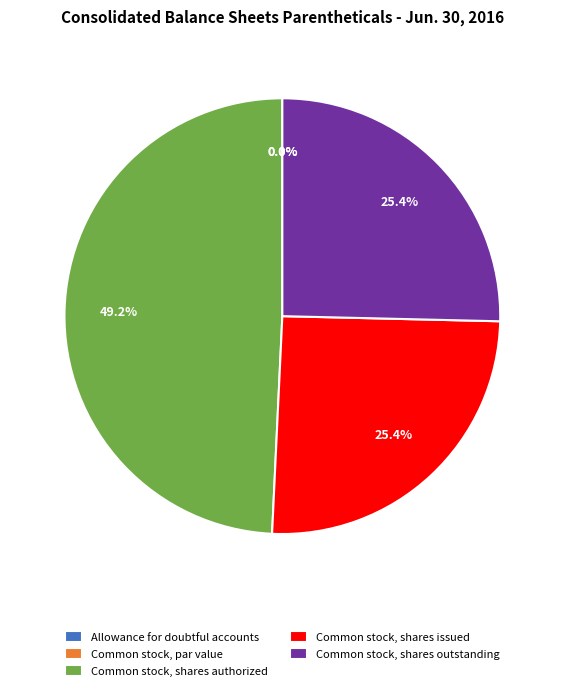

Which category has the biggest portion of the pie?

Common stock, shares authorized